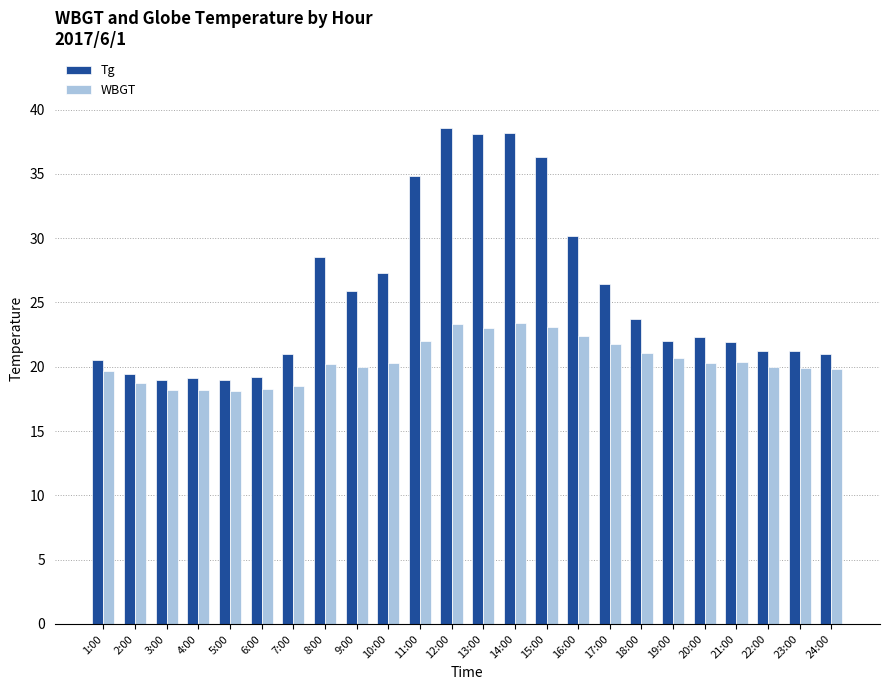

Between 2:00 and 13:00, which series saw the biggest shift?

Tg